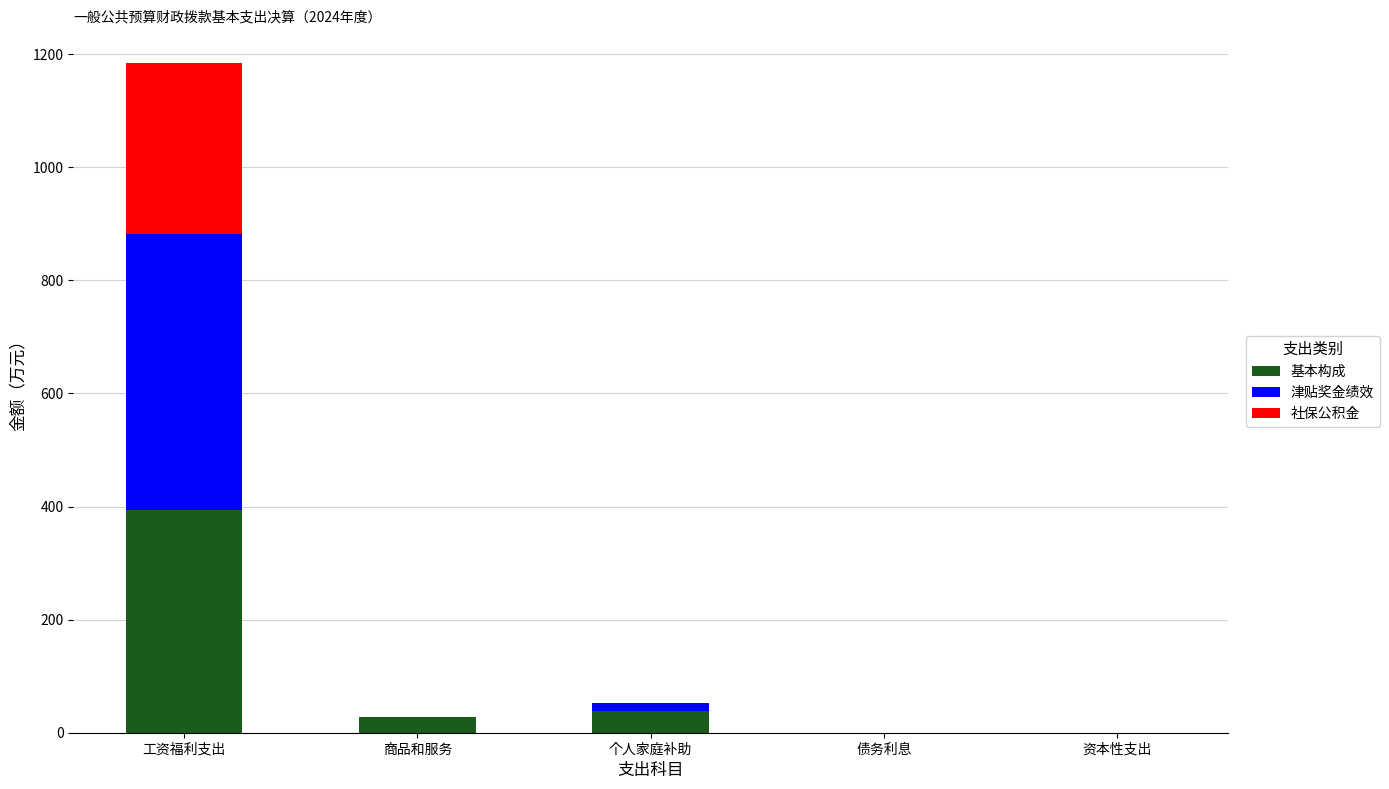

How many values in the 基本构成 series exceed 28?

3